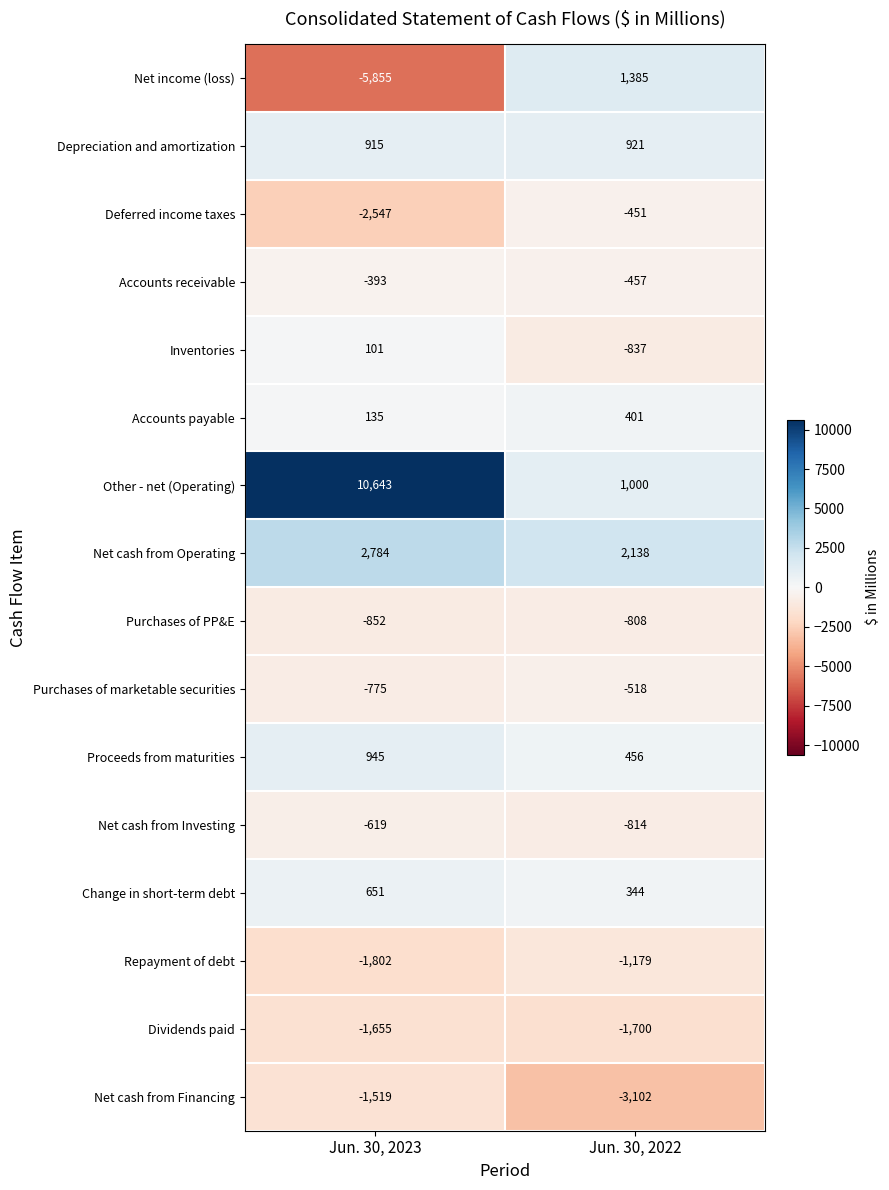

List the series in order of their peak value, highest first.

Other - net (Operating), Net cash from Operating, Net income (loss), Proceeds from maturities, Depreciation and amortization, Change in short-term debt, Accounts payable, Inventories, Accounts receivable, Deferred income taxes, Purchases of marketable securities, Net cash from Investing, Purchases of PP&E, Repayment of debt, Net cash from Financing, Dividends paid